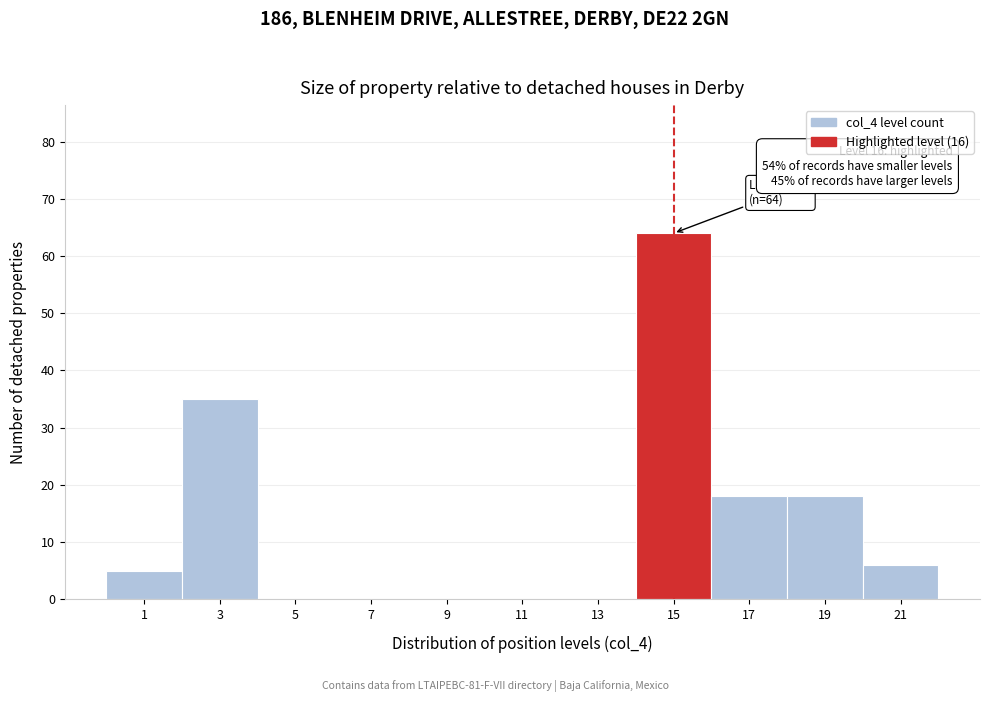

Reading right to left, list all the values displayed in this chart.

21=6	19=18	17=18	15=64	13=0	11=0	9=0	7=0	5=0	3=35	1=5